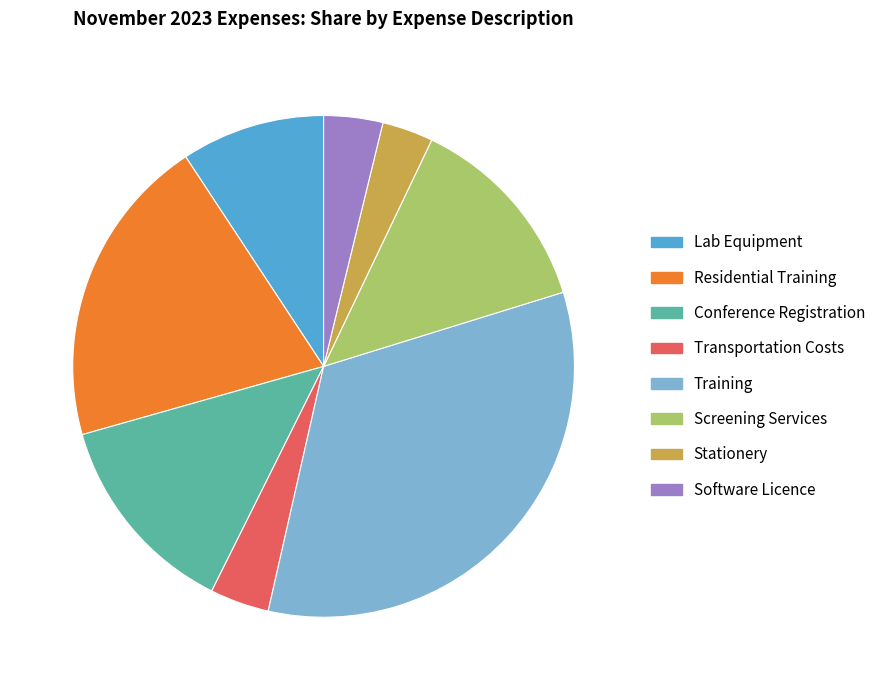

How many slices are in this pie chart?

8